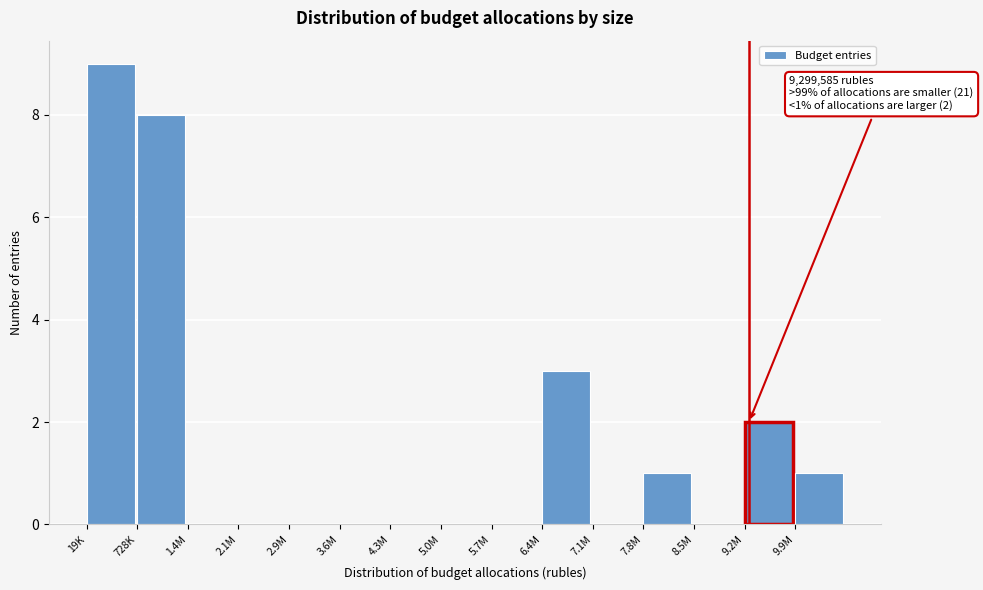

Reading right to left, extract all data points from this chart.

9.9M=1	9.2M=2	8.5M=0	7.8M=1	7.1M=0	6.4M=3	5.7M=0	5.0M=0	4.3M=0	3.6M=0	2.9M=0	2.1M=0	1.4M=0	728K=8	19K=9